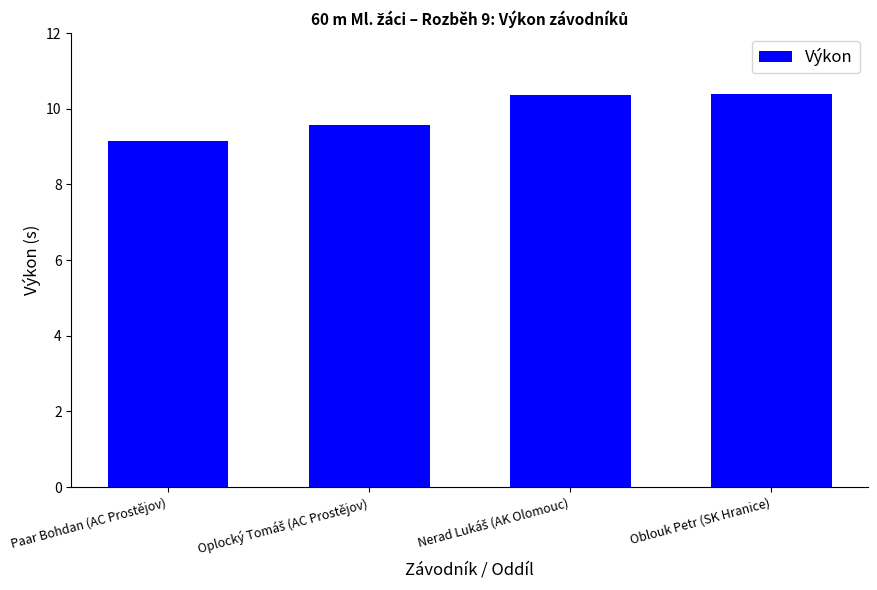

Does the chart contain stacked bars?

No